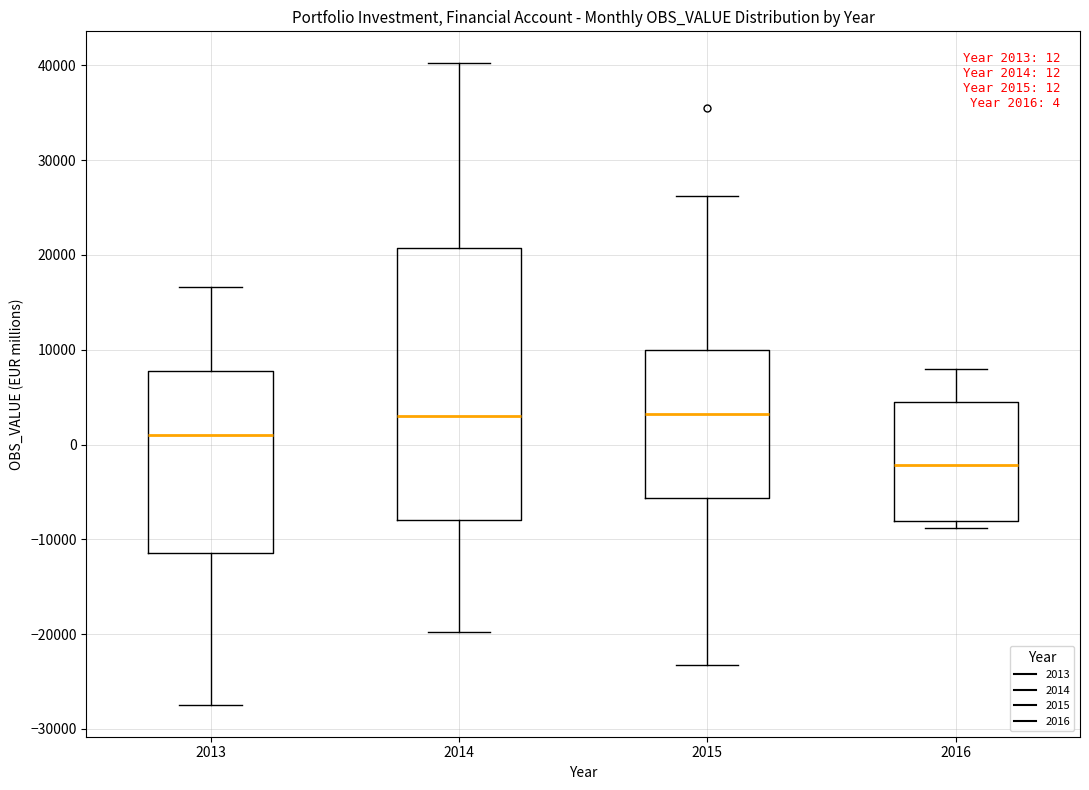

Comparing the boxes themselves (not the whiskers), which one is the tallest?

2014